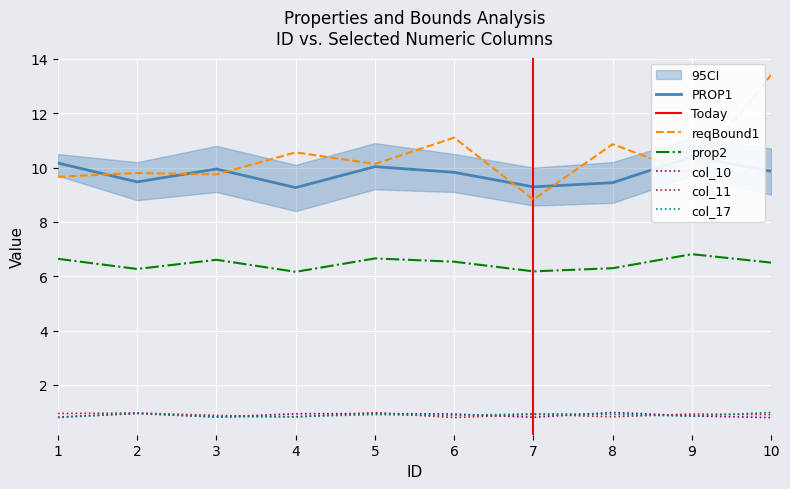

What is the average value of the PROP1 series?

9.8